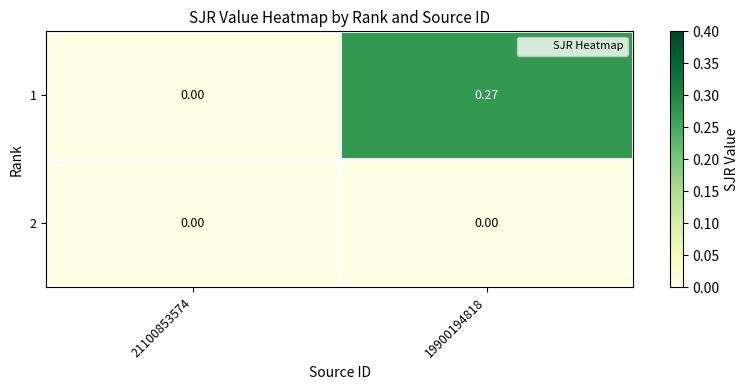

Is the value of 1 at 19900194818 greater than the value of 2 at 21100853574?

Yes